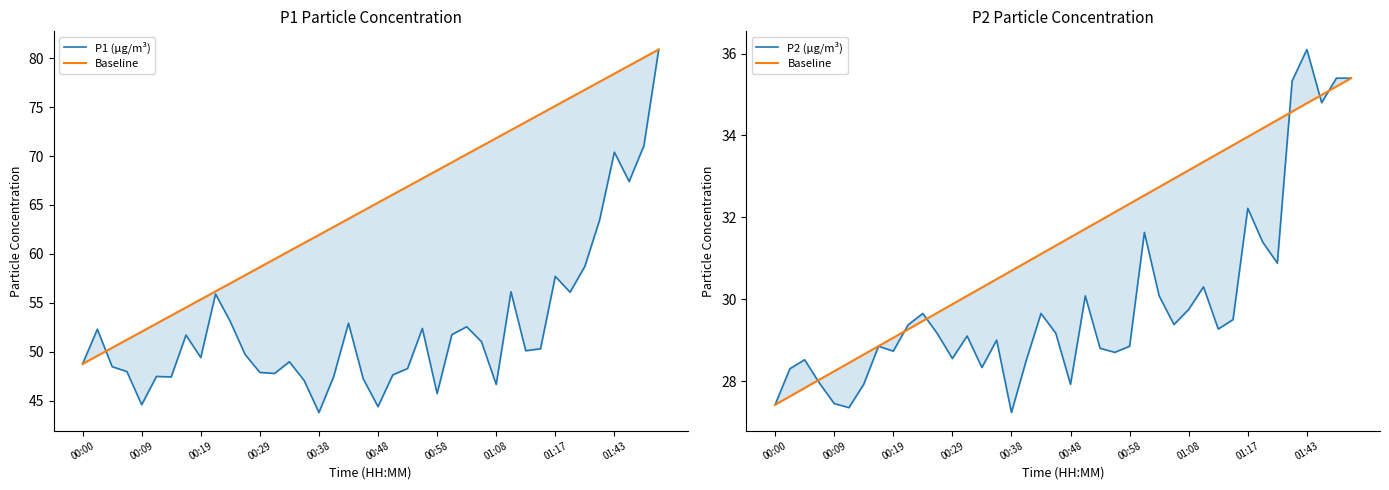

What is the value of the Baseline point at the 4th from the left?

28.0